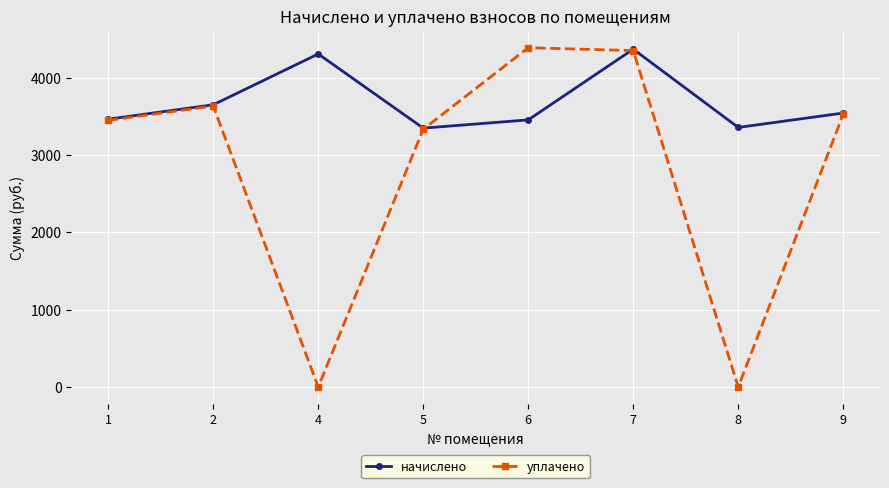

Rank the series by their average value, from highest to lowest.

начислено, уплачено